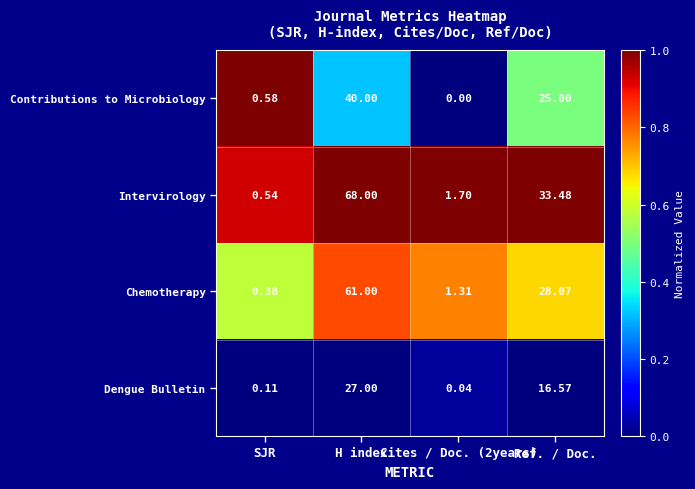

Which series has the largest total across all categories?

Intervirology